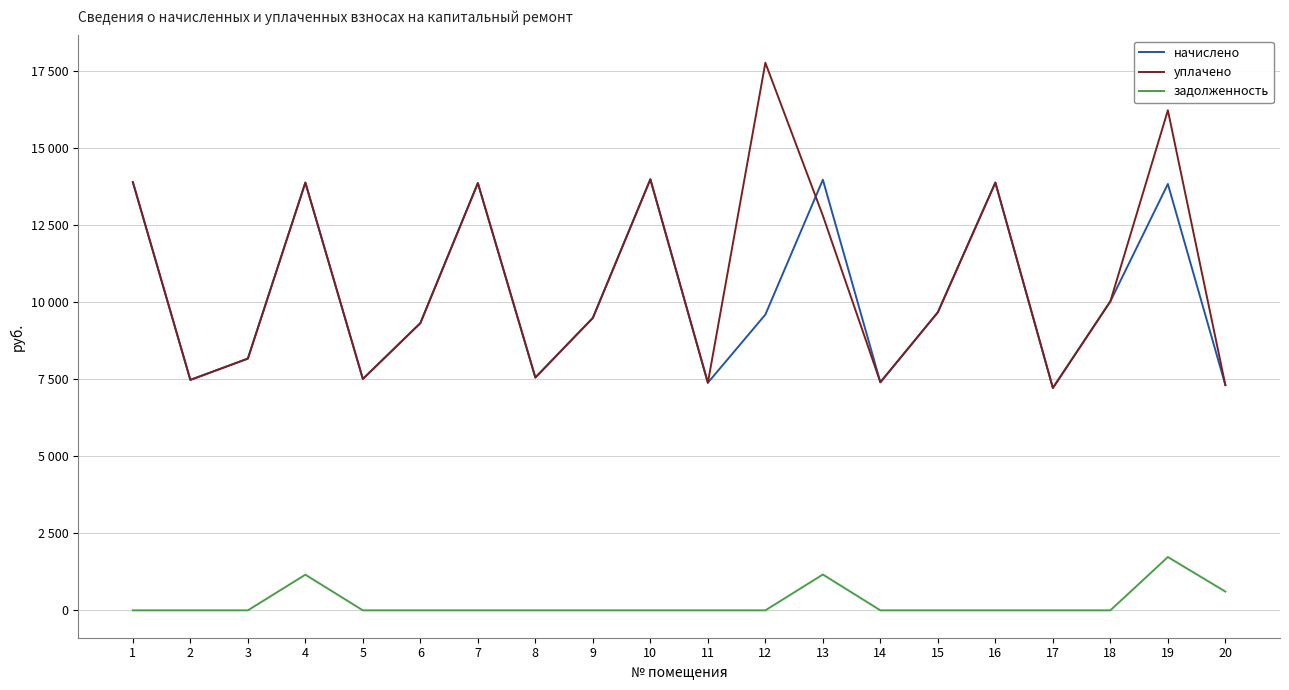

Does the chart have visible grid lines?

Yes